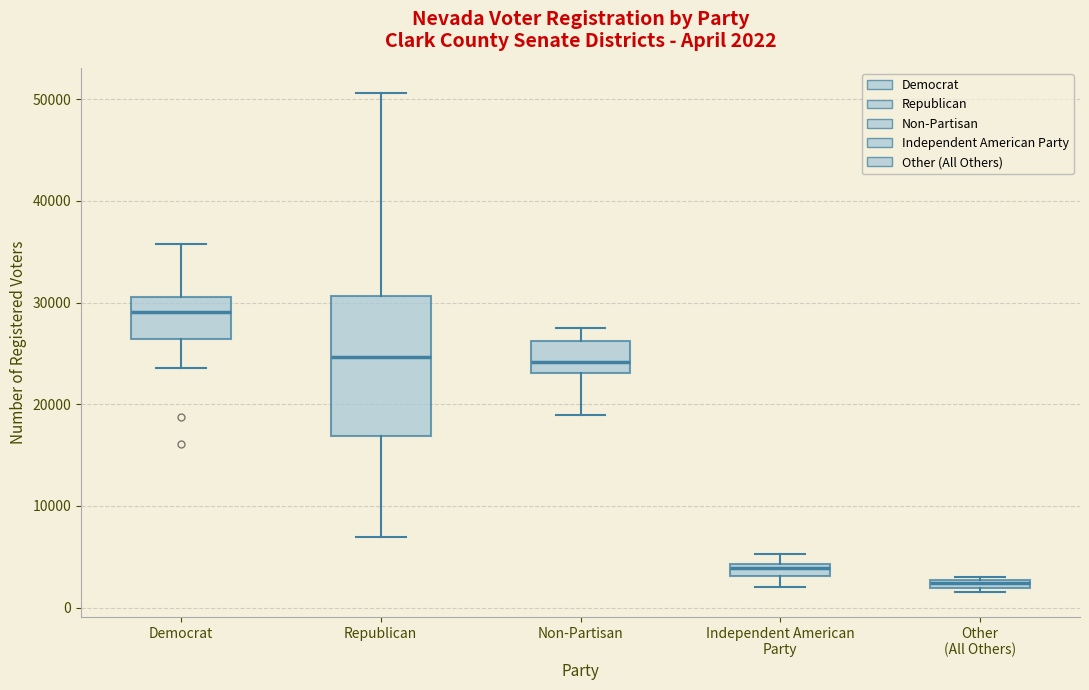

Which box has the highest median line?

Democrat